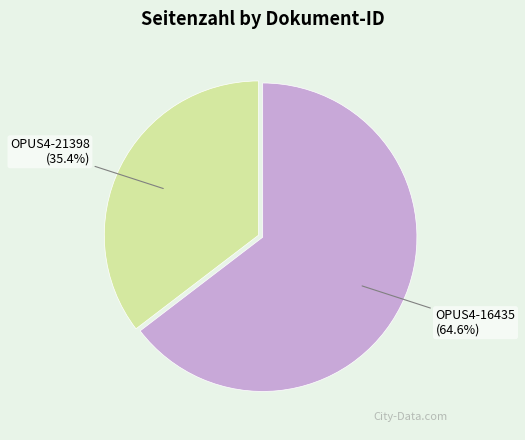

Which has a higher value, OPUS4-21398 or OPUS4-16435?

OPUS4-16435